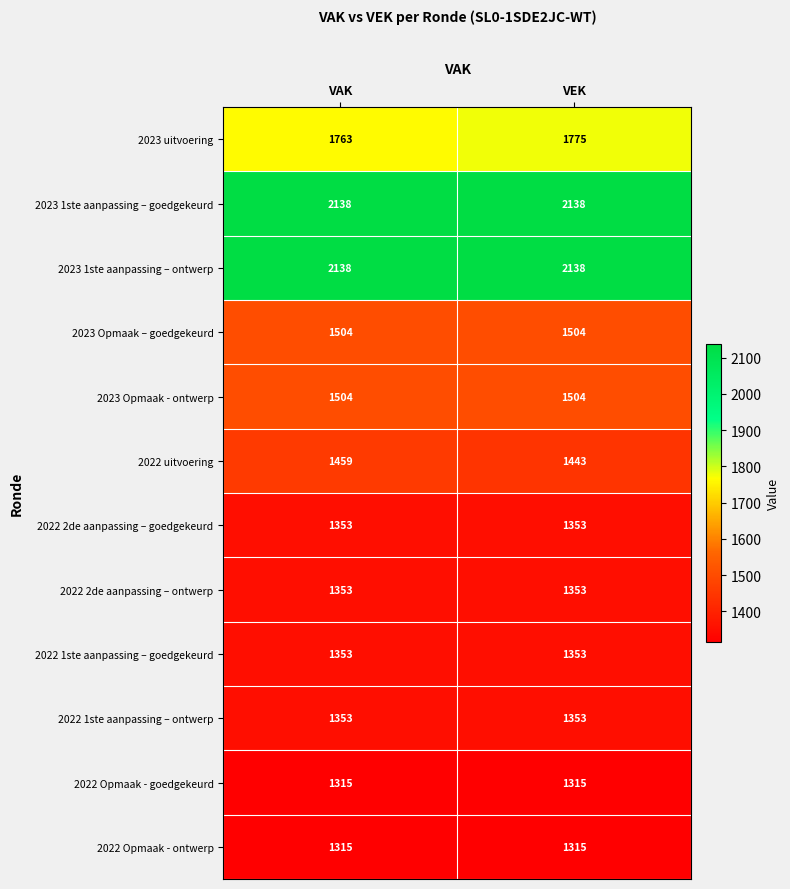

What is the sum of the 2022 1ste aanpassing – ontwerp values at VEK and VAK?

2706